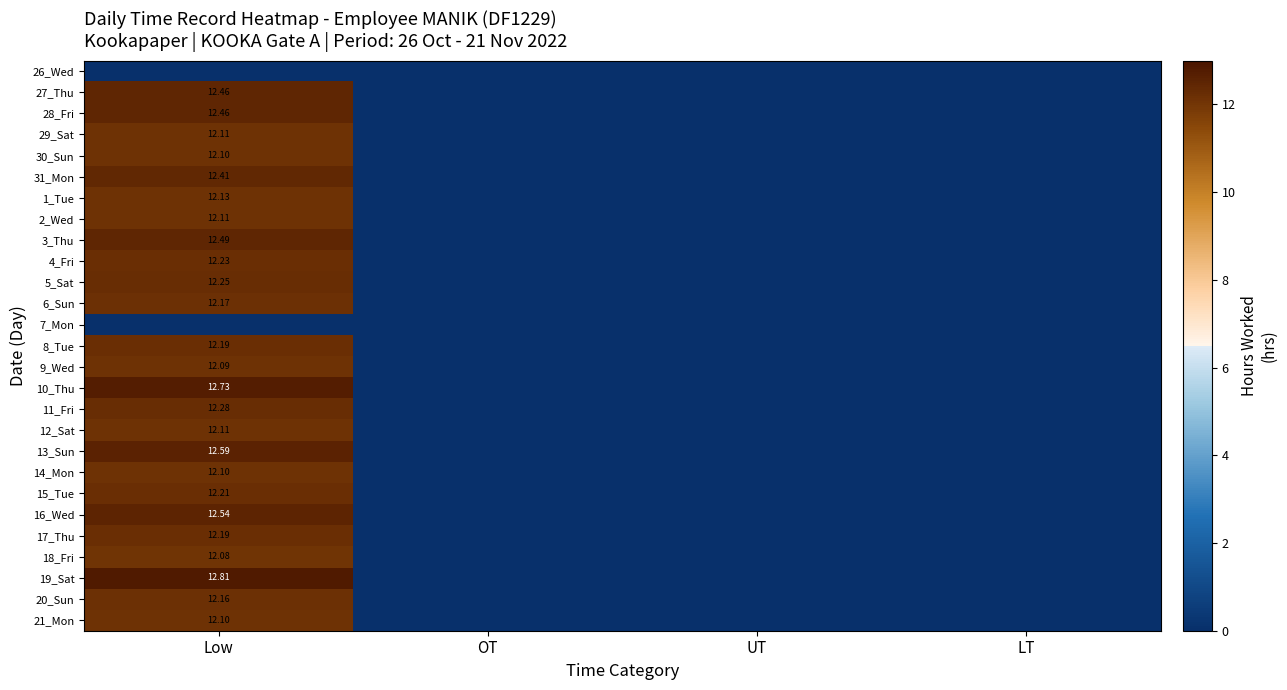

Is it true that 3_Thu equals 12.5 at Low?

True